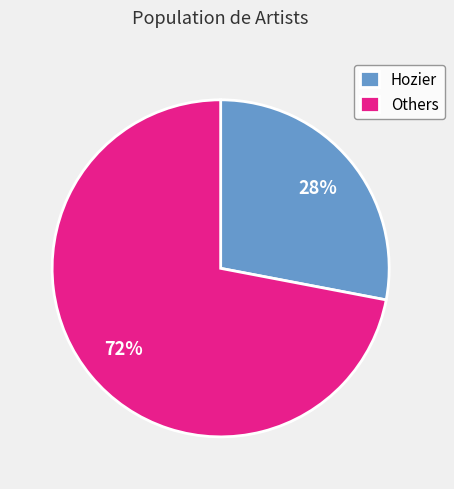

To the nearest percent, what is the average slice percentage?

50%